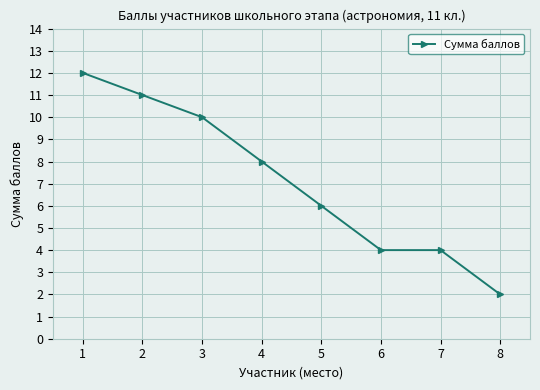

What value does the data have at 3?

10